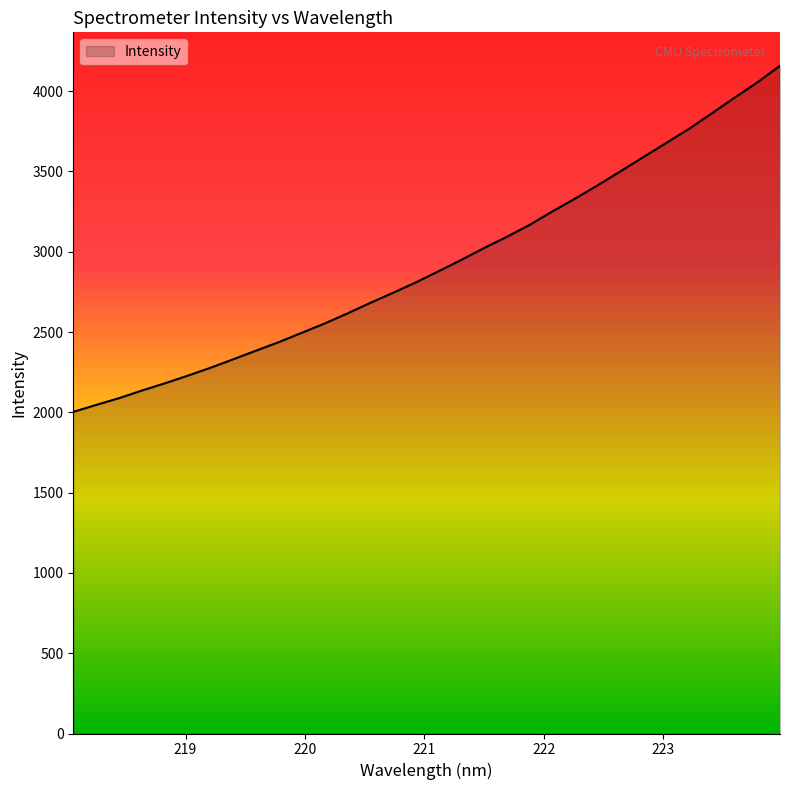

What is the smallest value displayed?

2002.6